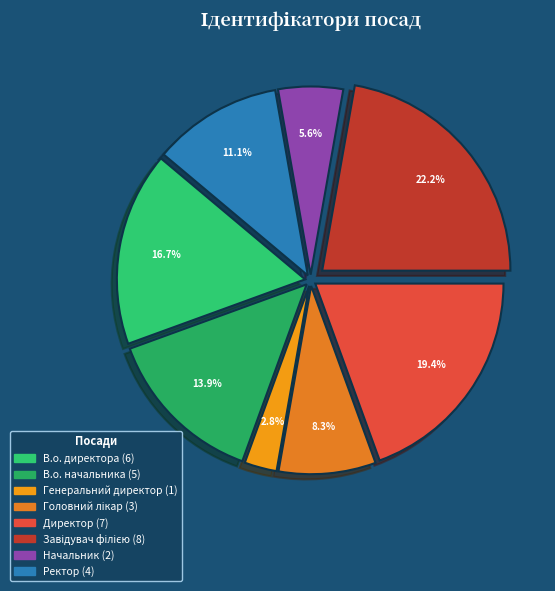

Which category has the biggest portion of the pie?

Завідувач філією